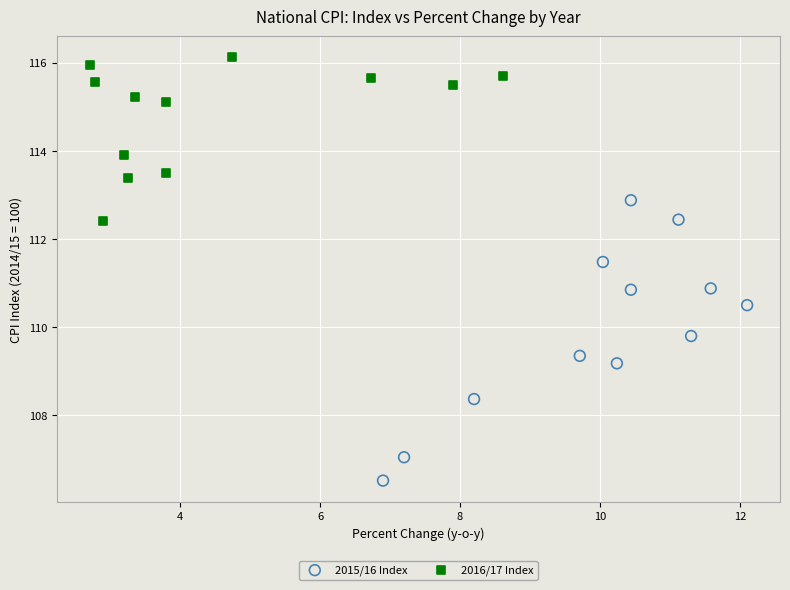

Which series has the largest Y range (max minus min)?

2015/16 Index